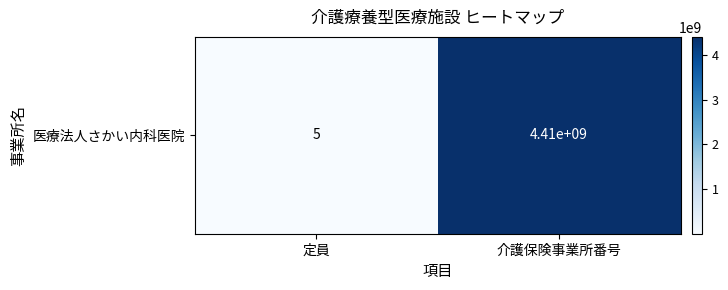

Which has a higher value, 定員 or 介護保険事業所番号?

介護保険事業所番号